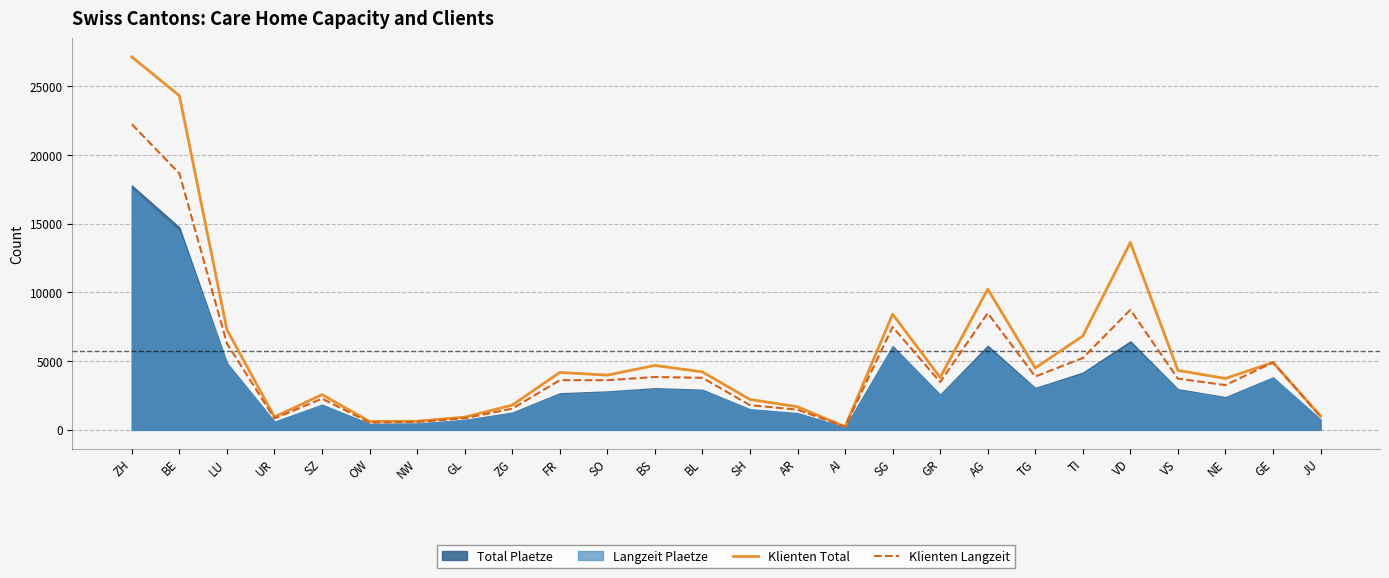

What is the label of the 9th point from the left?

ZG